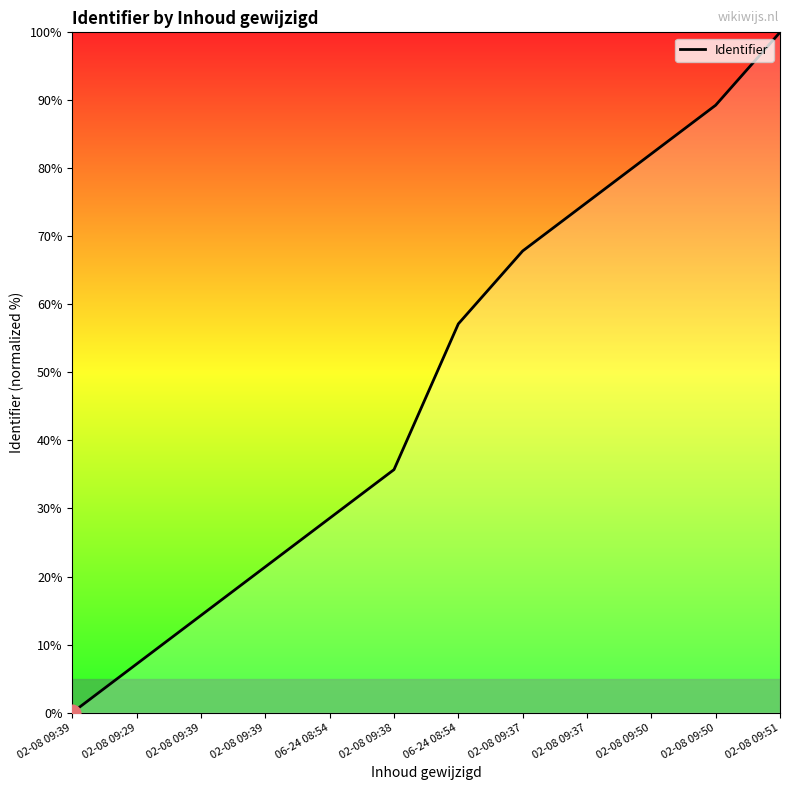

What is the sum of the values at 02-08 09:39 and 02-08 09:39?

14.3